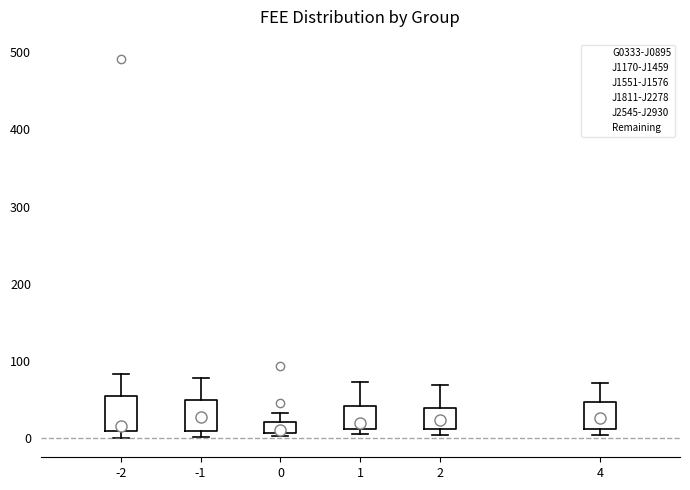

Where is the lower edge of the box at x = 2 on the y-axis? The values are not printed on the chart, so give them approximately, as read against the axis.

10